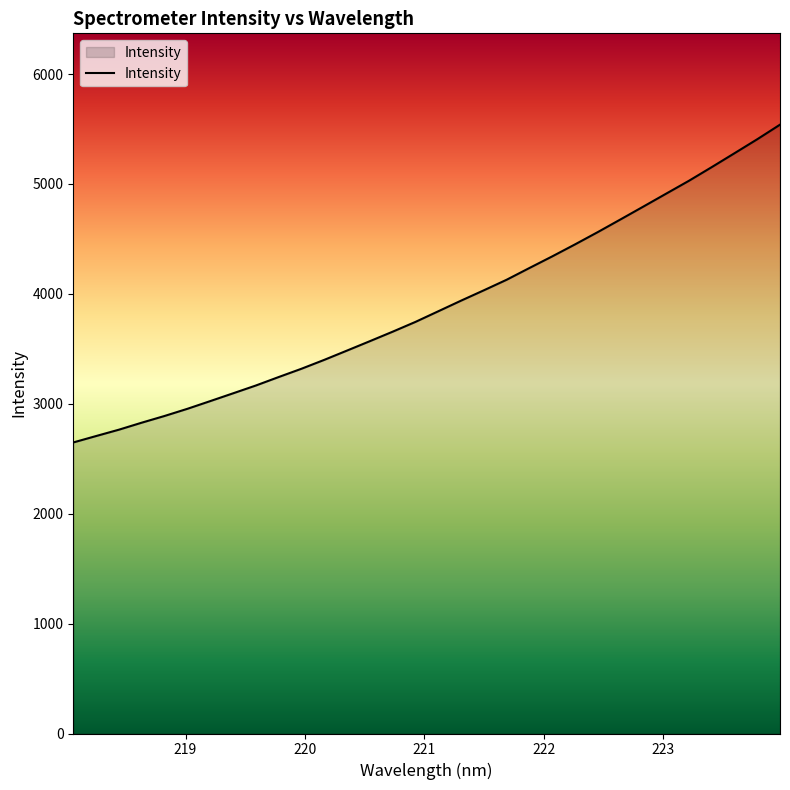

What is the smallest value displayed?

2647.9